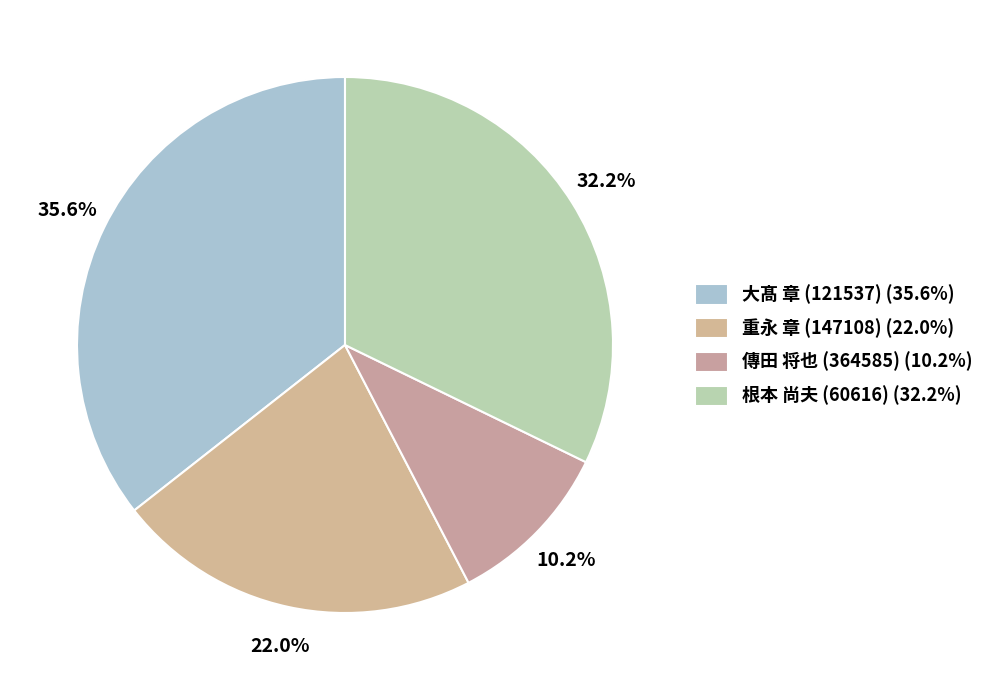

Approximately how many times larger is the value at 根本 尚夫 (60616) compared to 重永 章 (147108)?

1.5